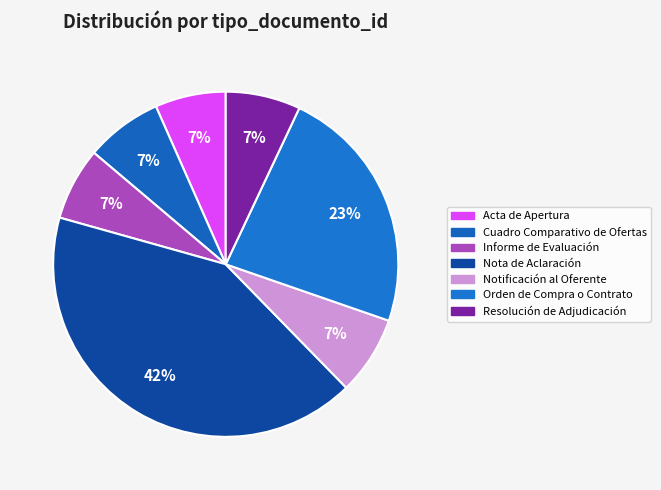

What percentage is the Informe de Evaluación slice, to the nearest percent?

7%